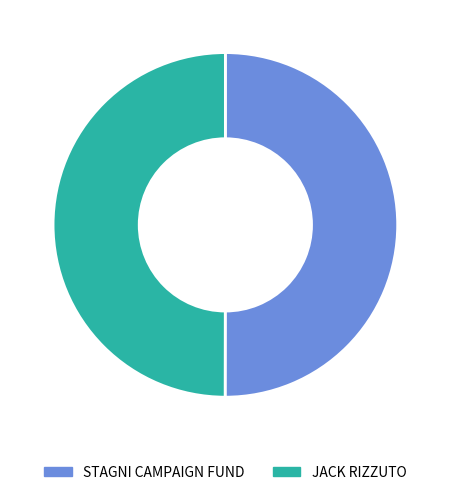

Is the sum of STAGNI CAMPAIGN FUND and JACK RIZZUTO greater than half?

Yes